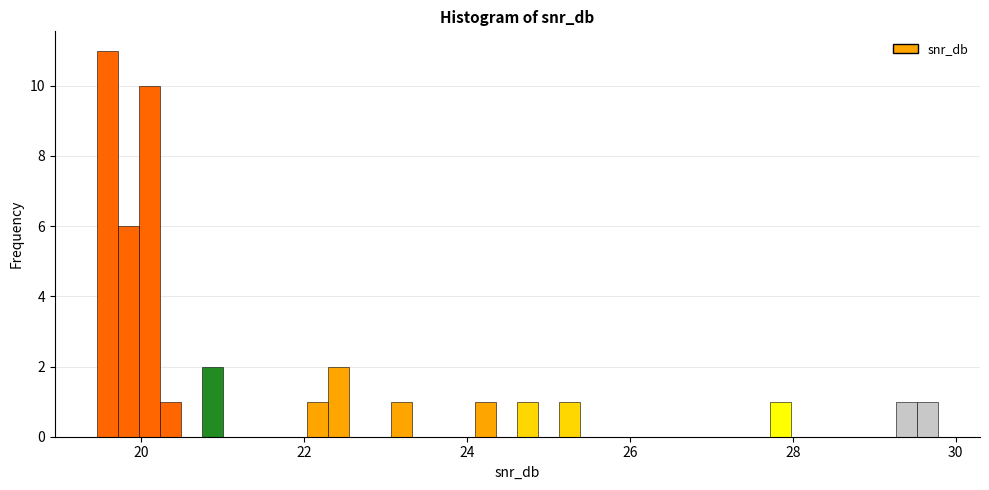

Read against the x-axis, roughly where is the centre of the tallest bar?

19.6